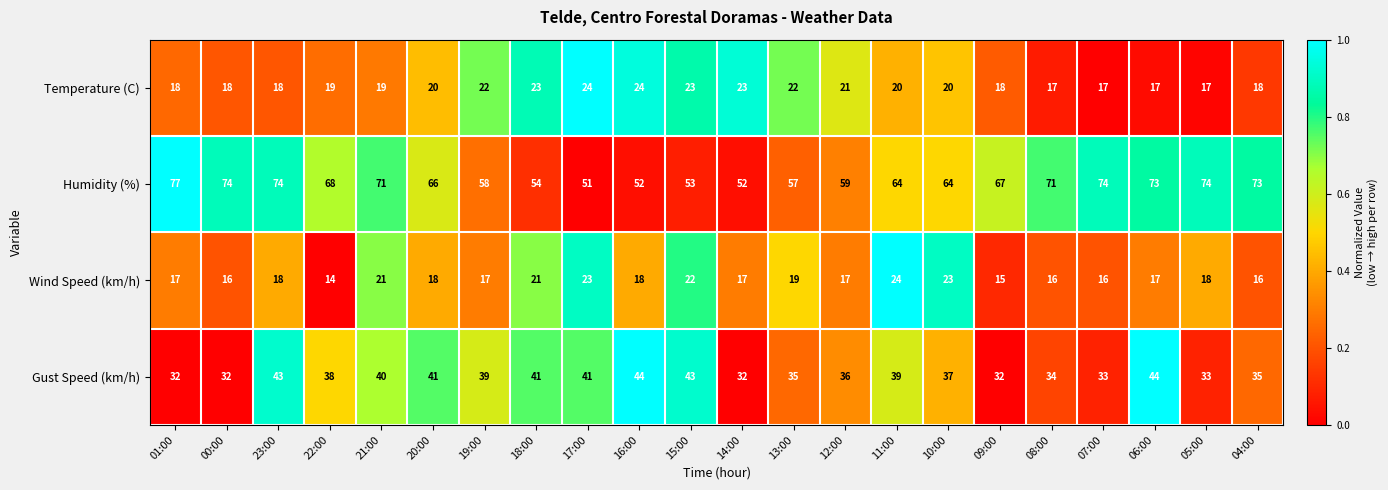

Which category has the highest value across all series?

01:00